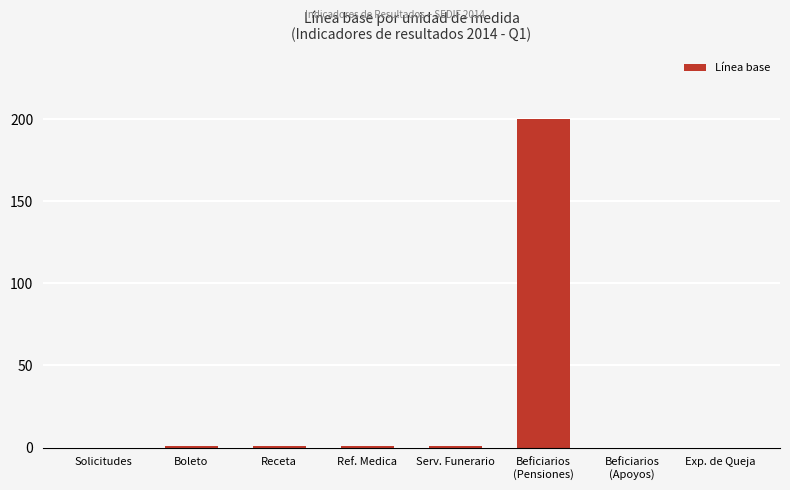

Reading left to right, what are all the values shown in this chart?

0	1	1	1	1	200	0	0